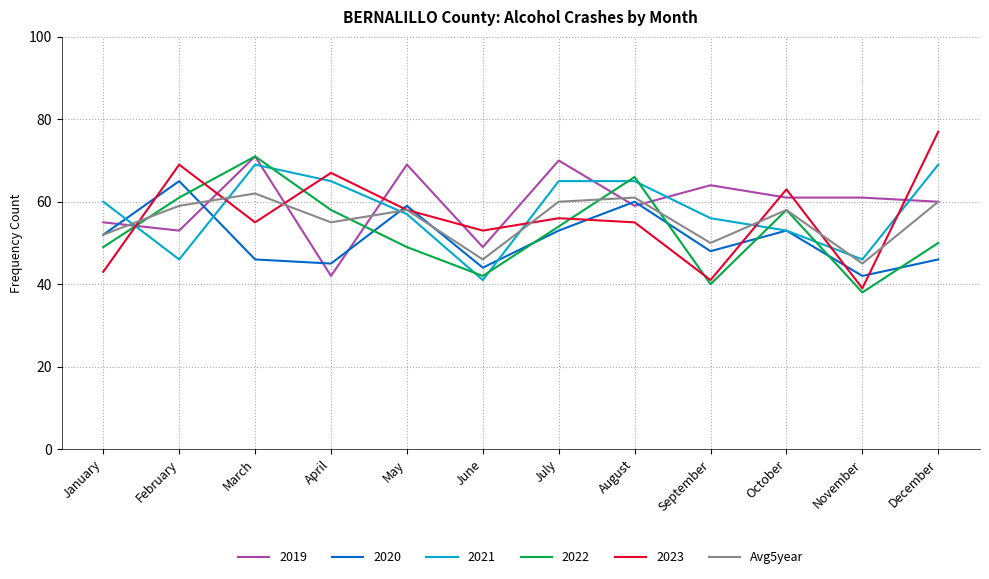

What value does the 2020 series have at July, to the nearest 10?

50